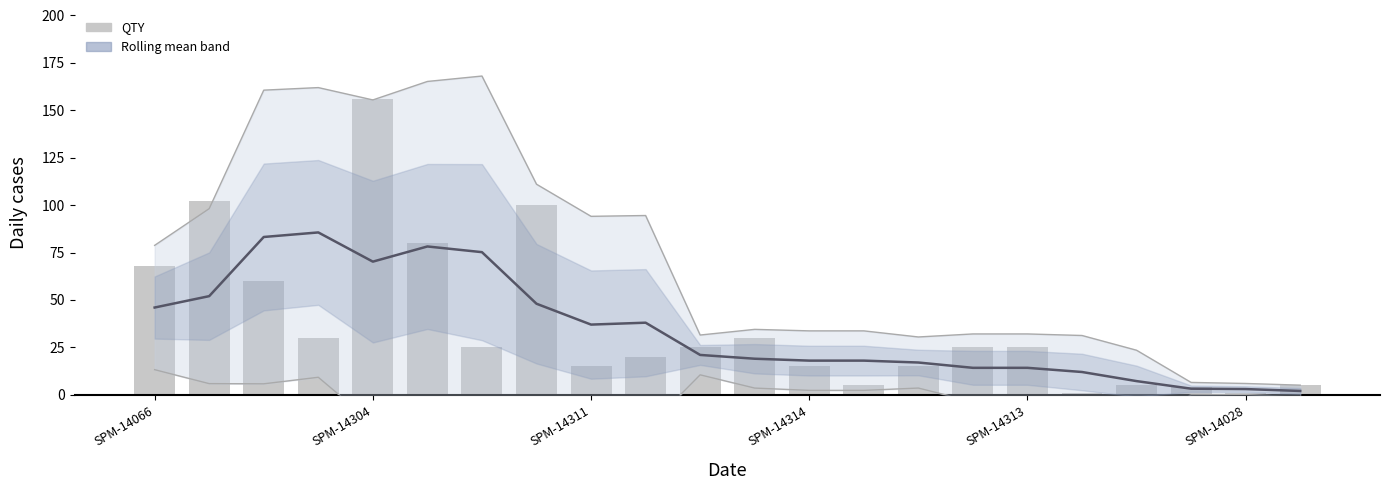

Is the value of Rolling mean at 21 greater than the value of QTY at 15?

No